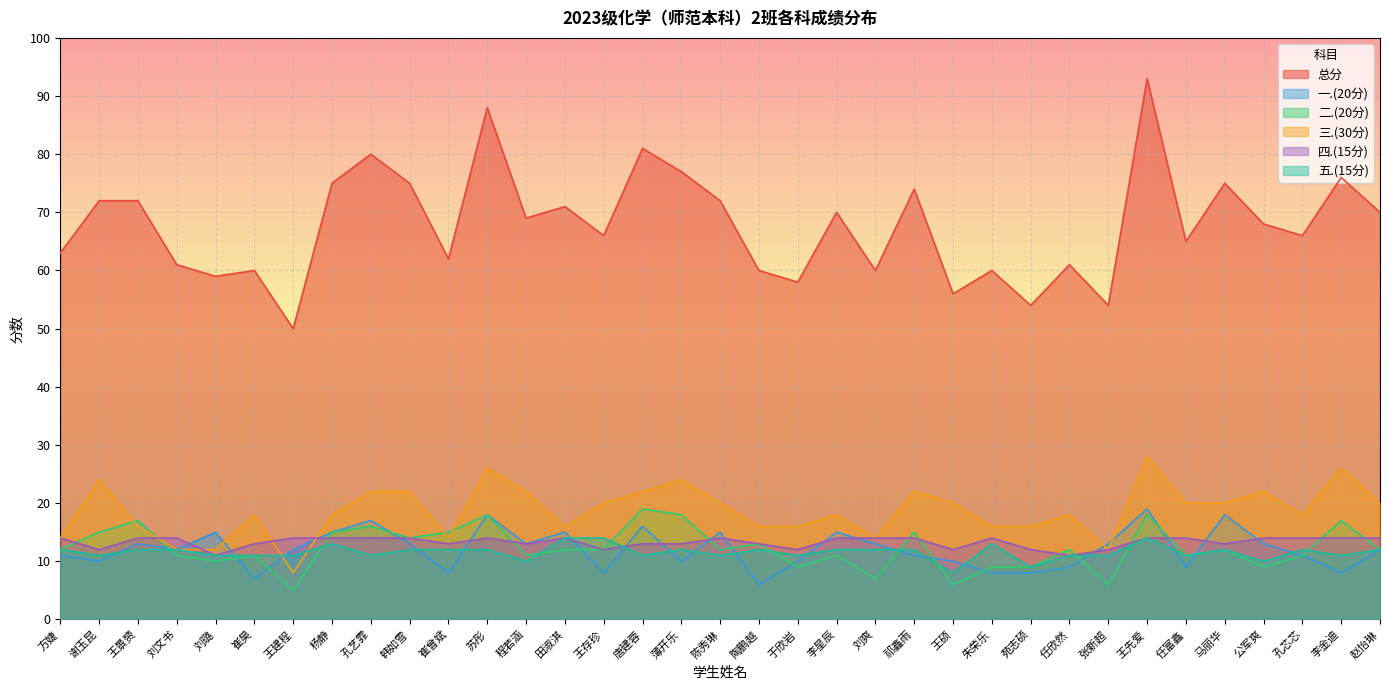

At which label does 二.(20分) reach its minimum?

王建程